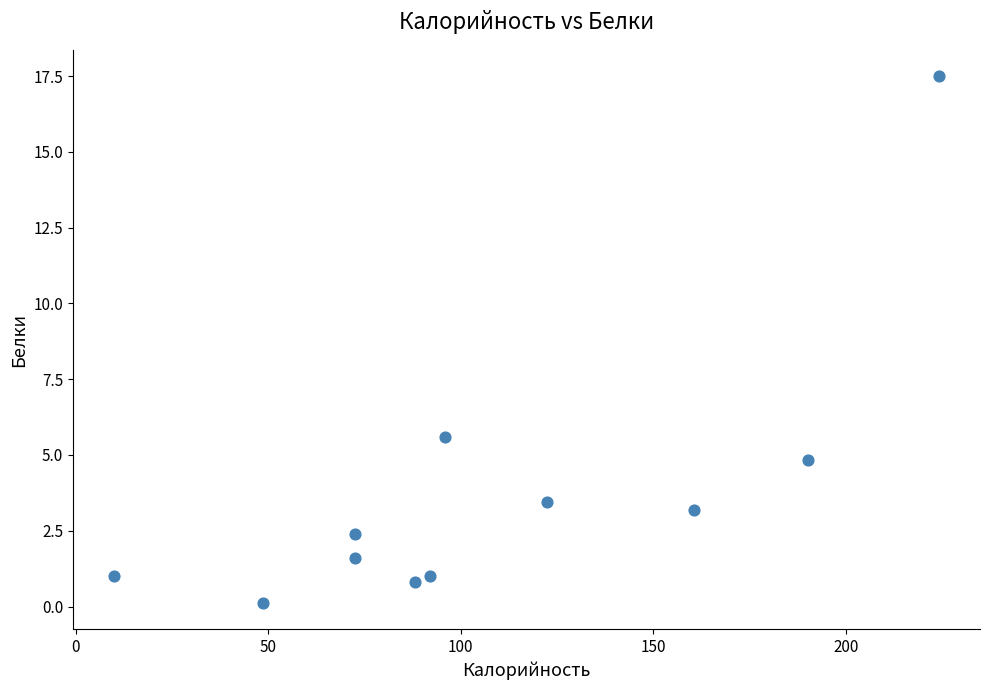

What Y value in the scatter plot is closest to 8?

5.6